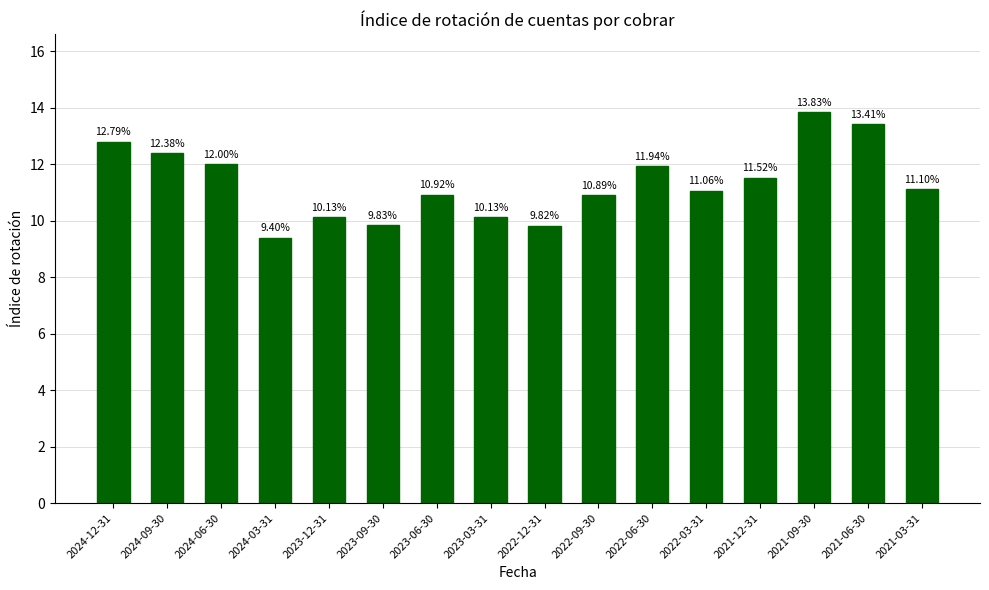

At which label does the data first exceed 11?

2024-12-31